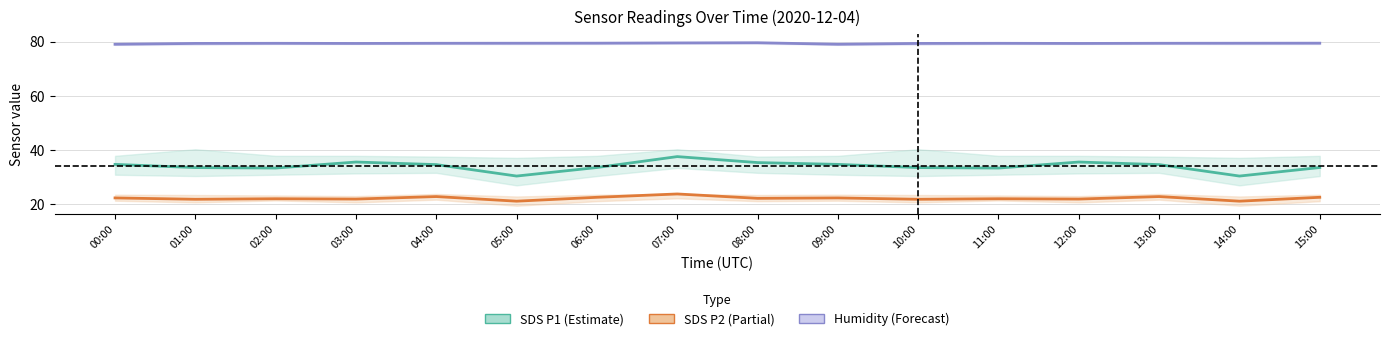

How many values in the SDS P2 (Partial) series are below 22?

6